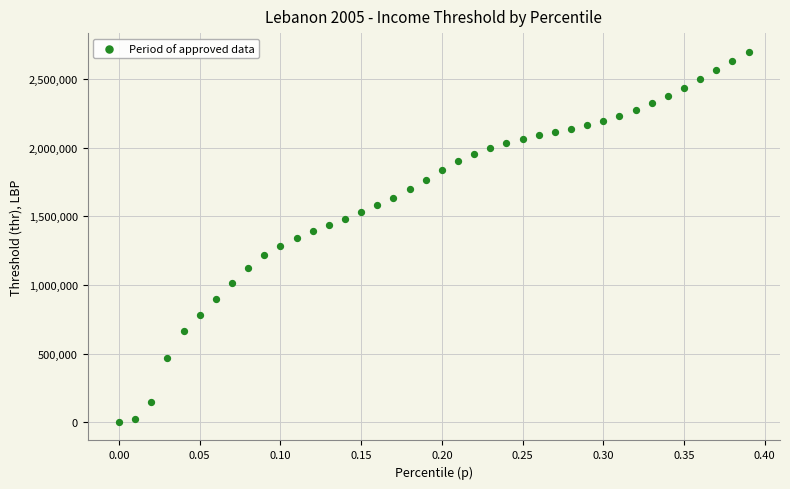

What is the range of X values (max minus min)?

0.4